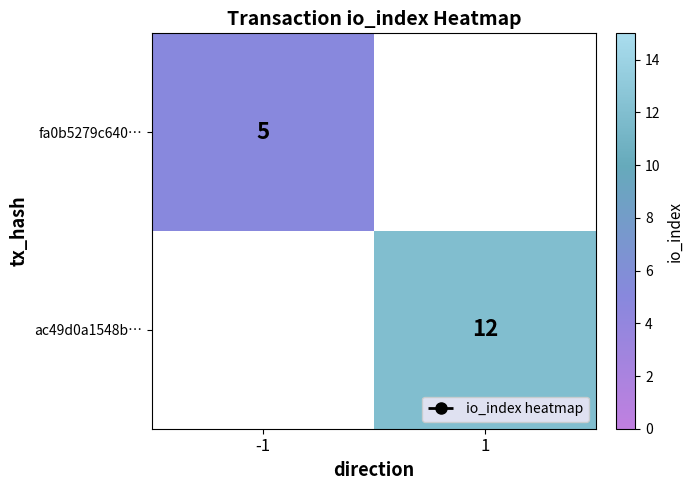

The fa0b5279c640… series shows 8 at -1. True or false?

False